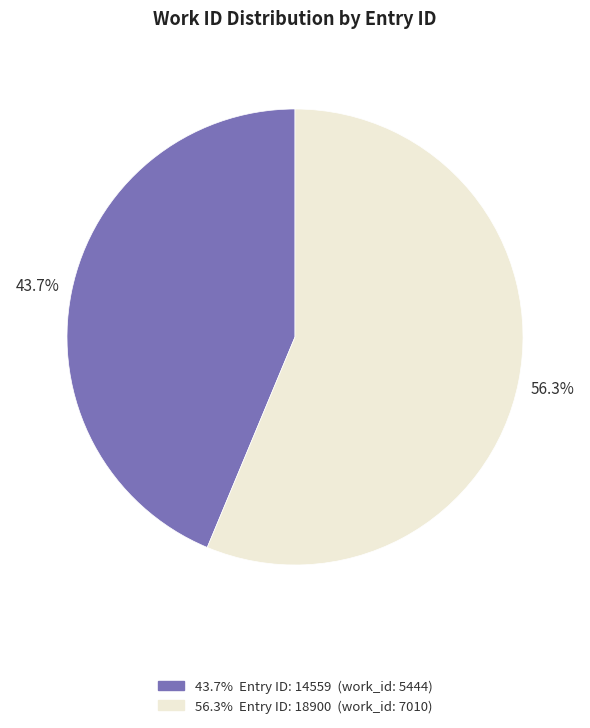

Is there a majority slice in this chart?

Yes